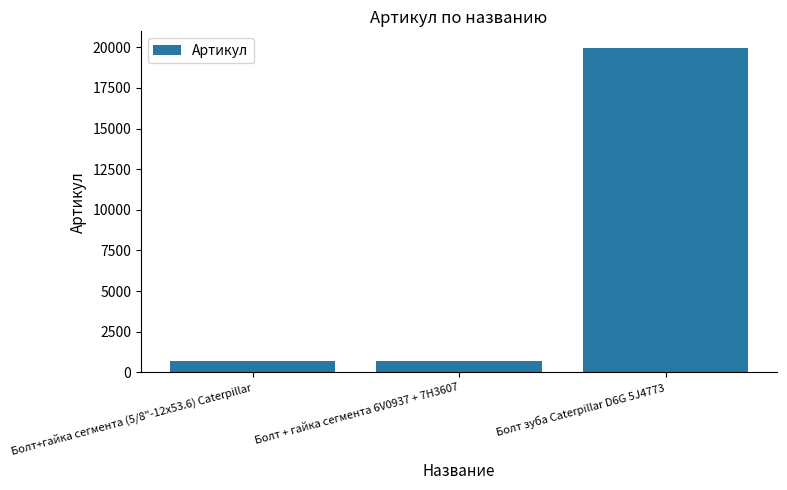

True or false: the data shows 674 at Болт + гайка сегмента 6V0937 + 7H3607.

True